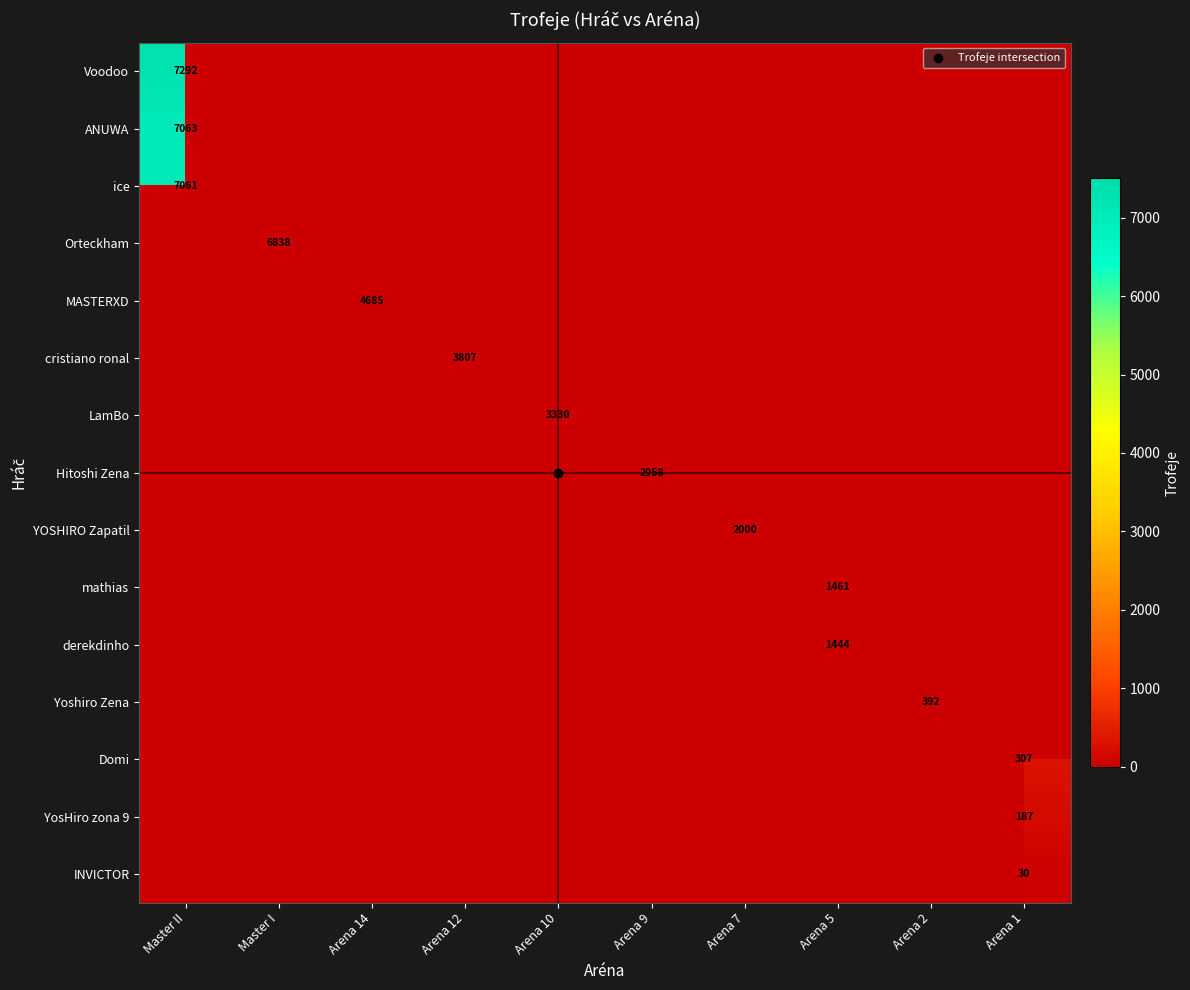

Which series has the widest spread of values?

Voodoo